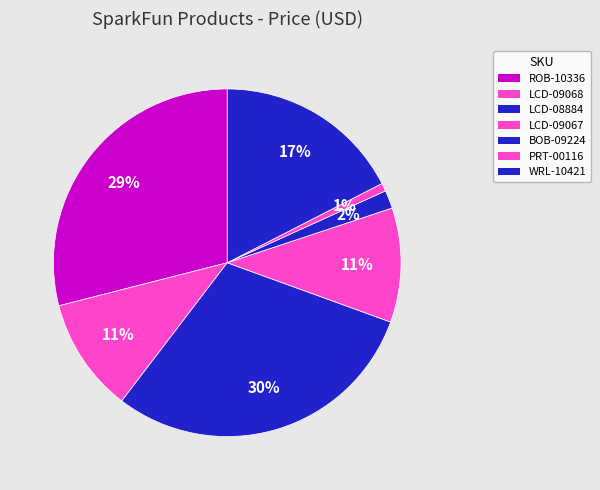

Count the number of slices in the pie.

7